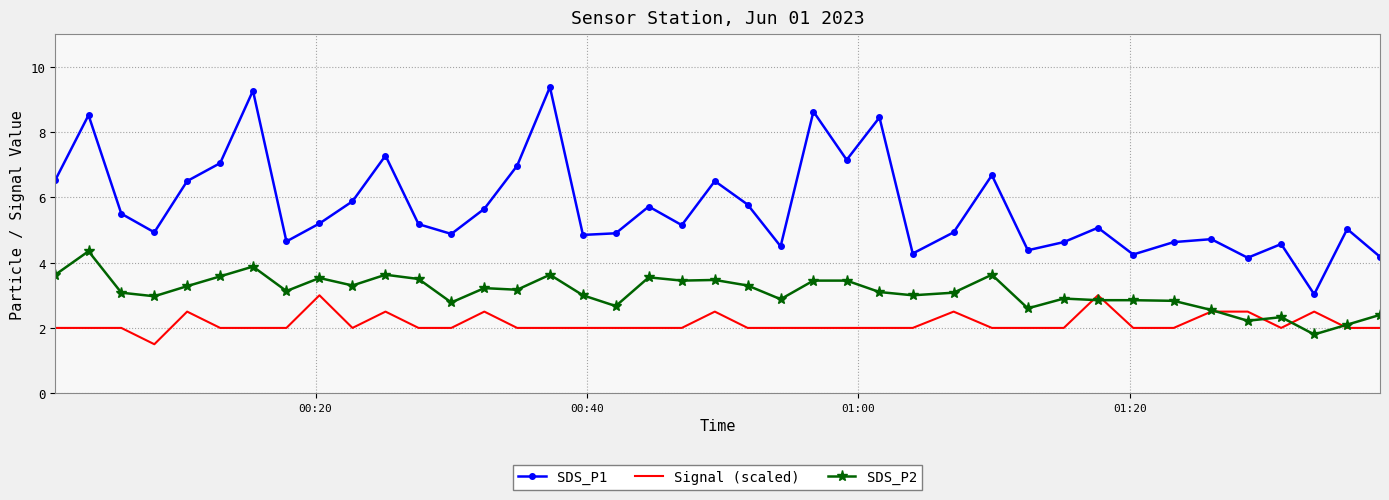

True or false: Signal (scaled) has more than 2 interior local peaks.

True